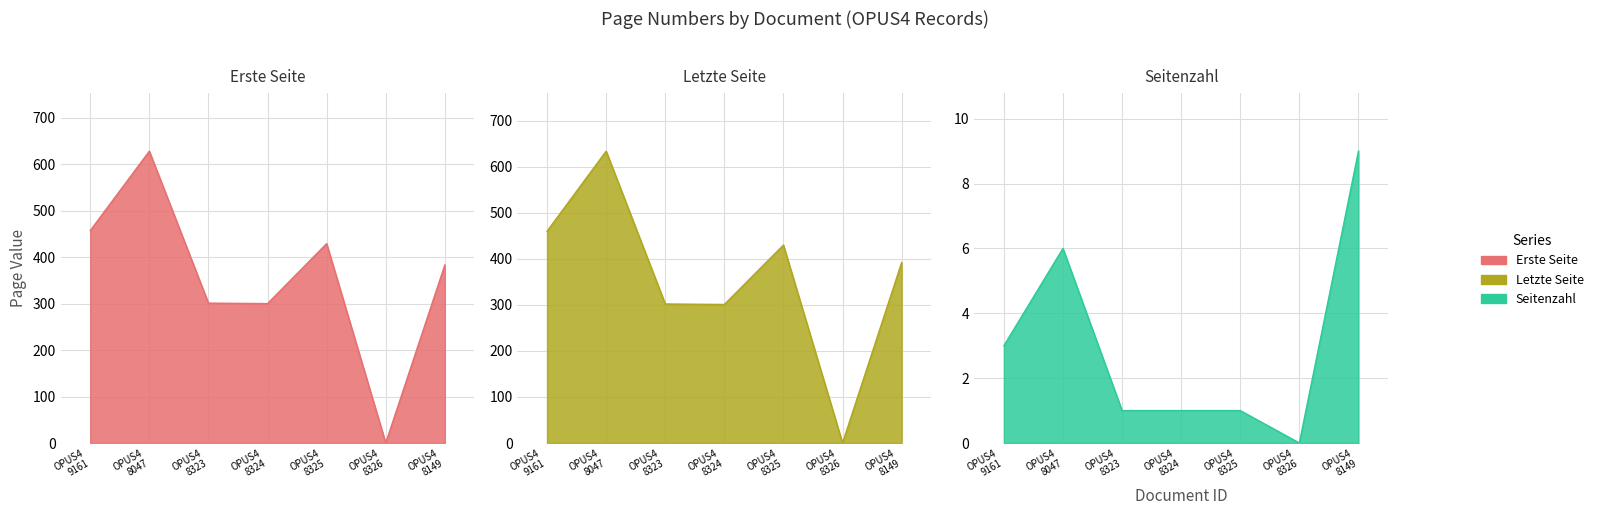

Reading left to right, extract all data points from this chart.

Erste Seite: 457	628	301	300	429	0	383
Letzte Seite: 460	634	302	301	430	0	392
Seitenzahl: 3	6	1	1	1	0	9